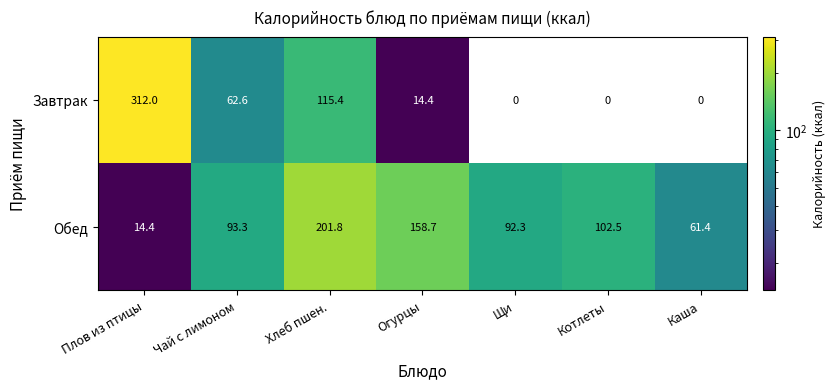

What is the total value across all series at Чай с лимоном?

155.9